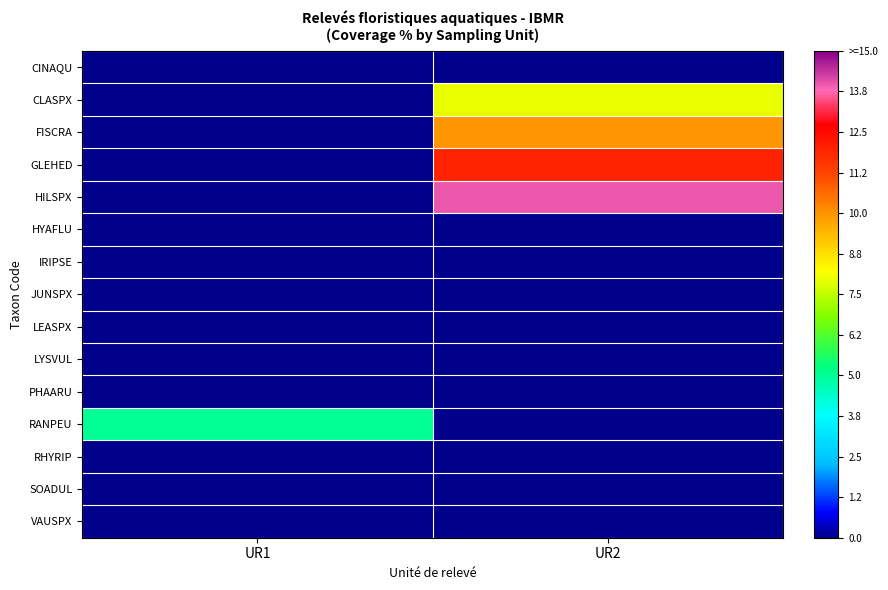

Which series has the largest range (max minus min)?

HILSPX